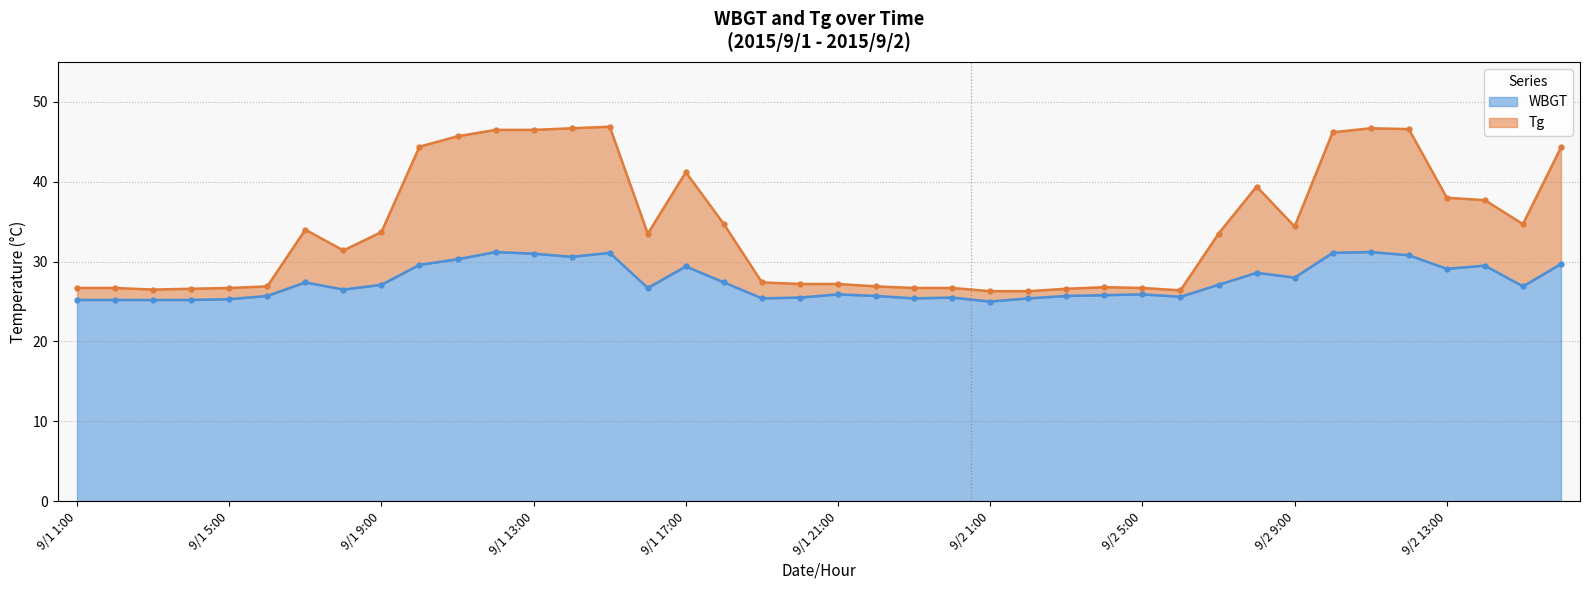

At which label is WBGT closest to 28?

9/2 9:00